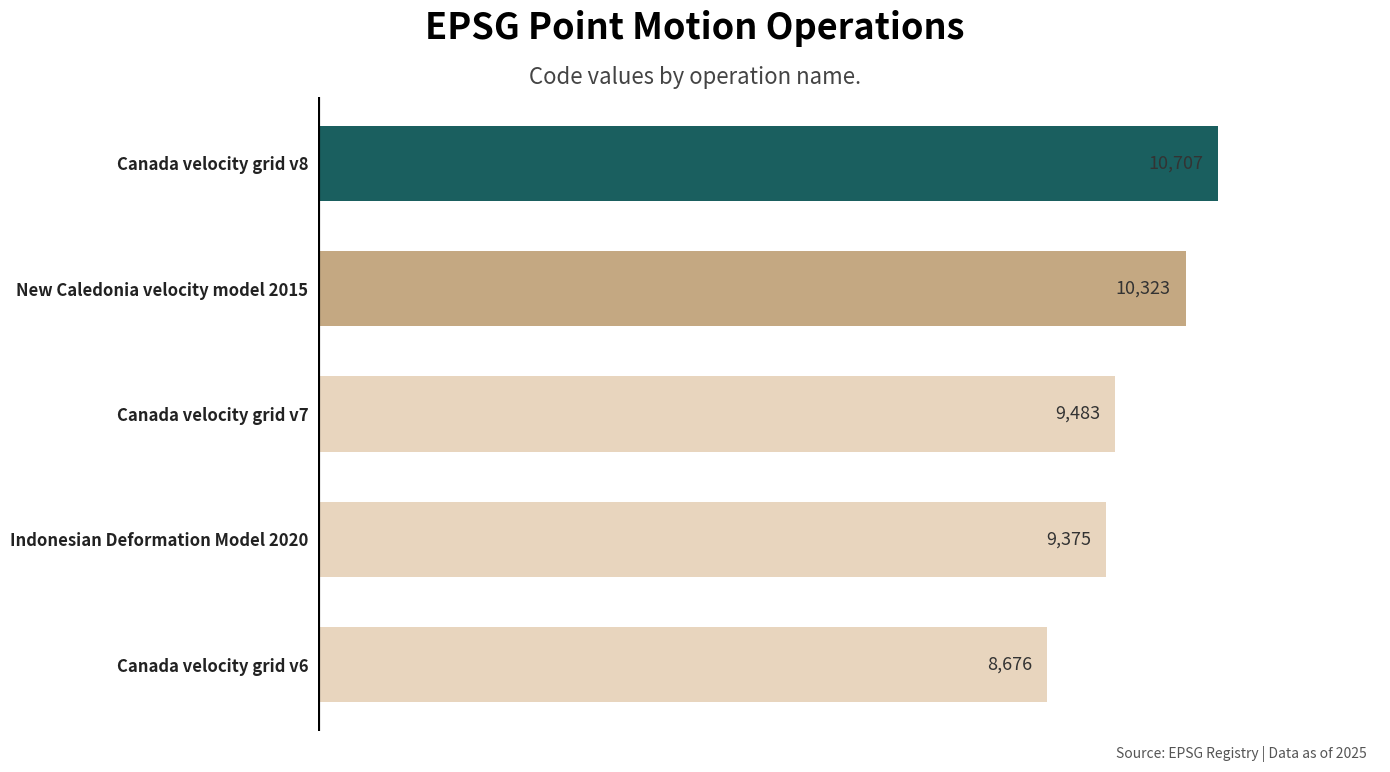

How many bars are there in total?

5